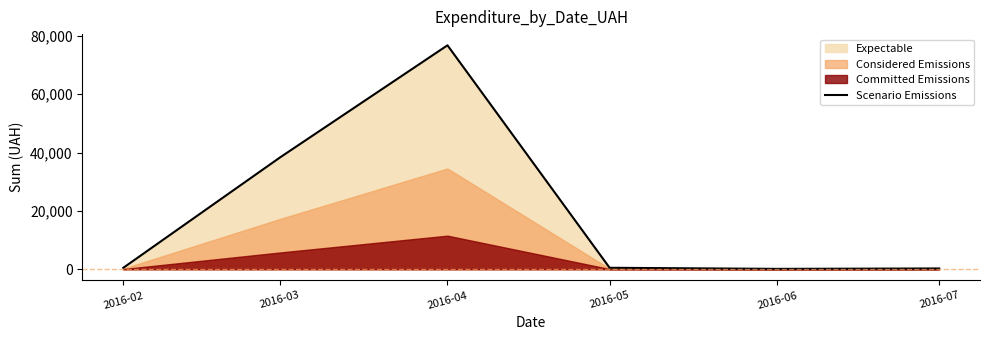

What is the change in value from 2016-02 to 2016-04?

+76252.1